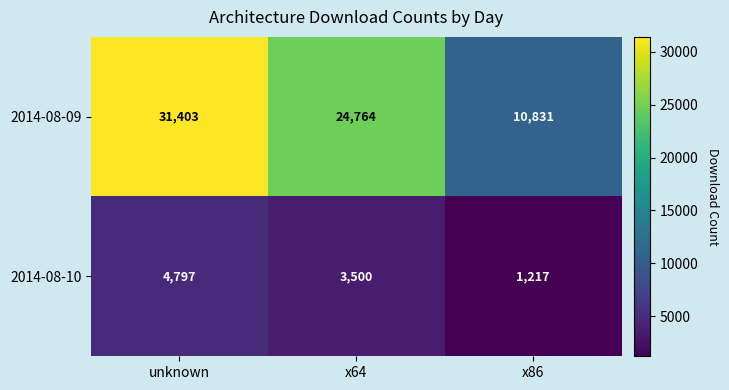

Which series has the widest spread of values?

2014-08-09